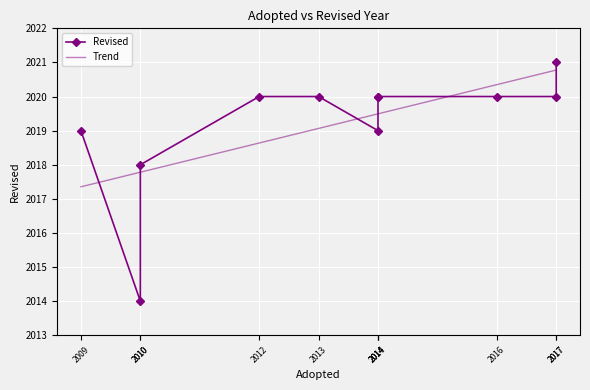

What is the ratio of the value at 2016 to the value at 2012?

1.0